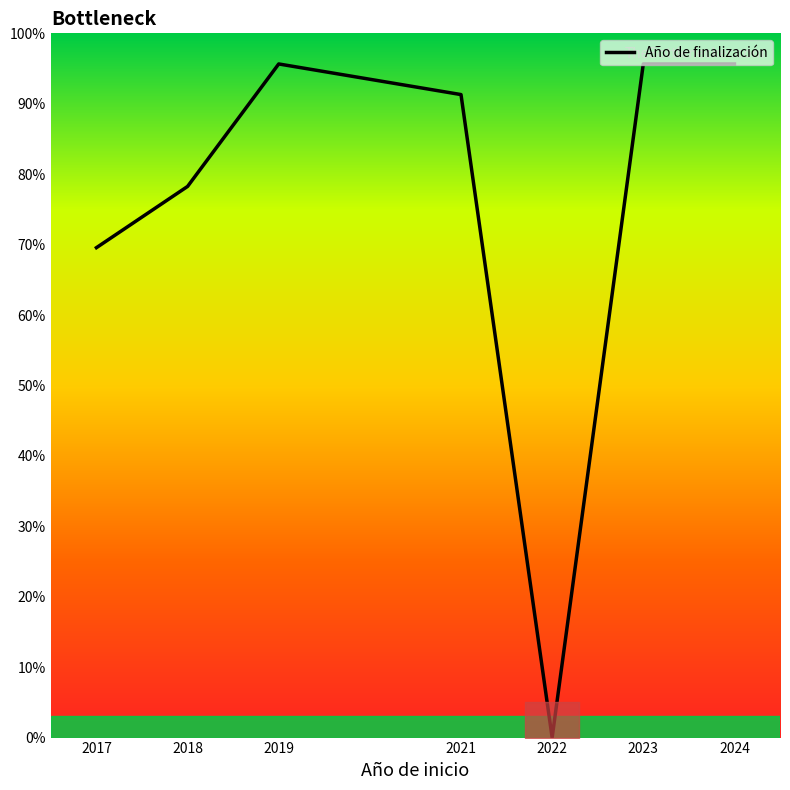

What is the difference between the maximum and minimum values?

95.7